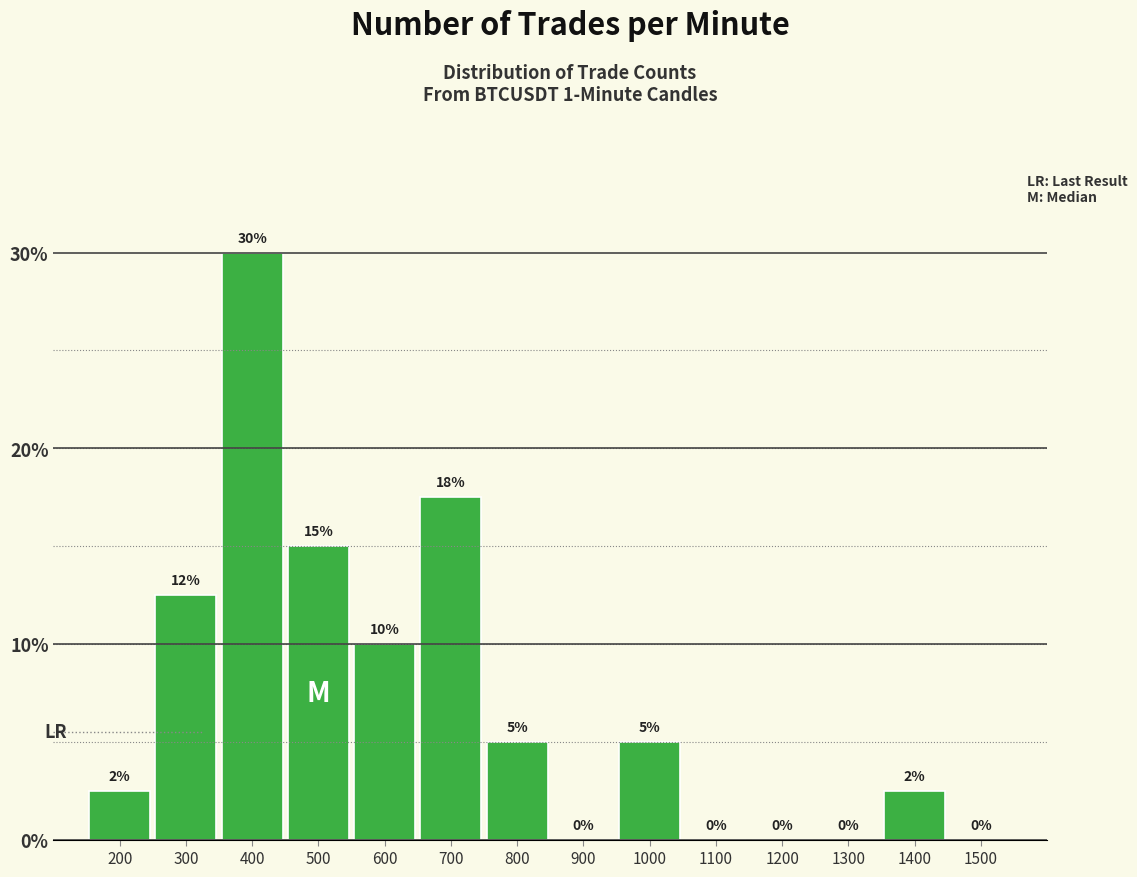

The chart shows a value of 0.0 at 900. True or false?

True